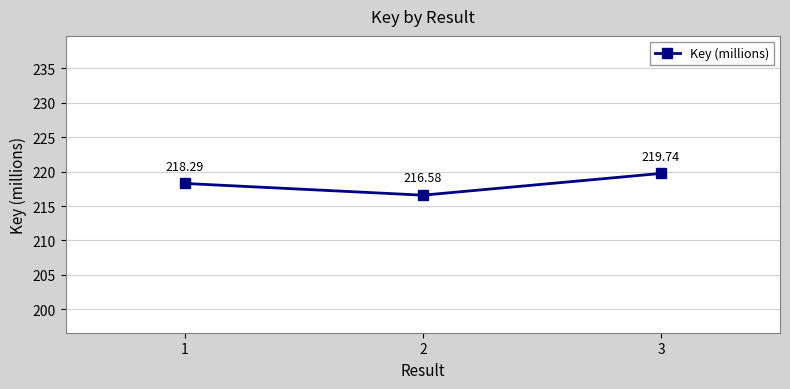

Is it true that the value at 3 is 149.8?

False